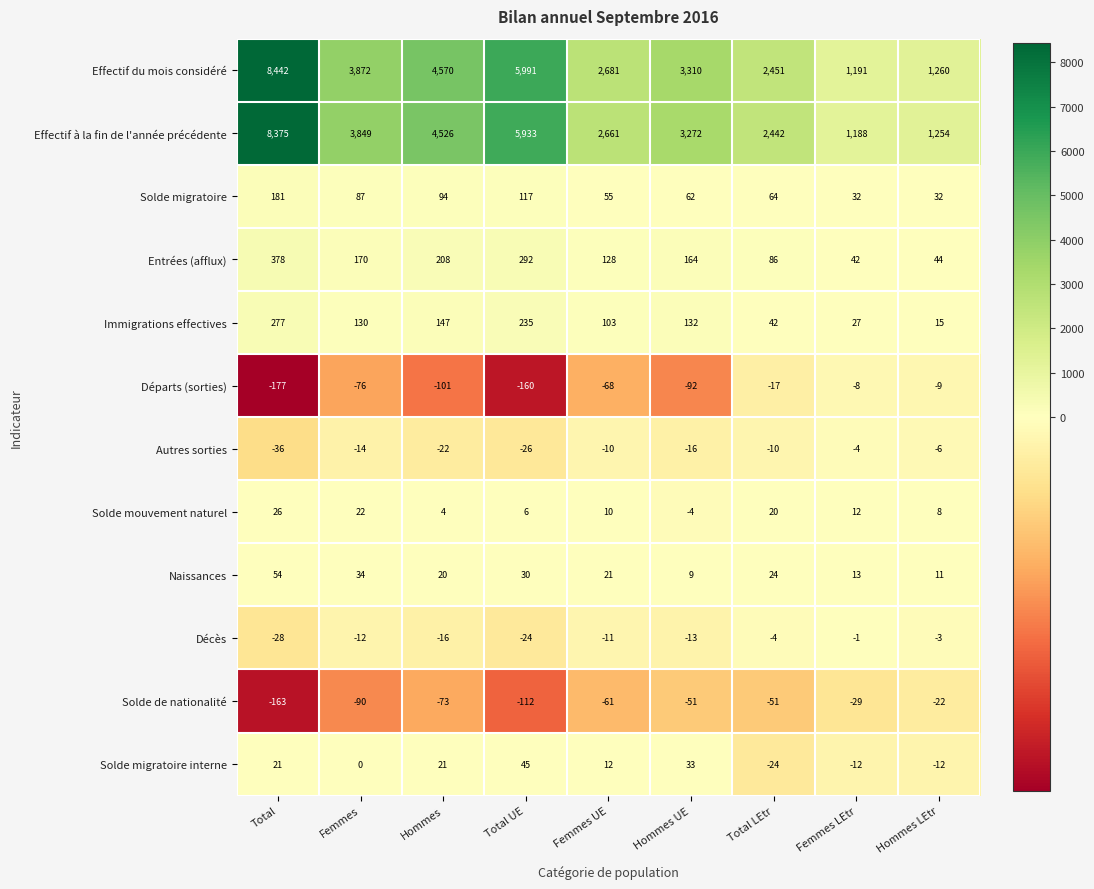

Which series has the largest range (max minus min)?

Effectif du mois considéré